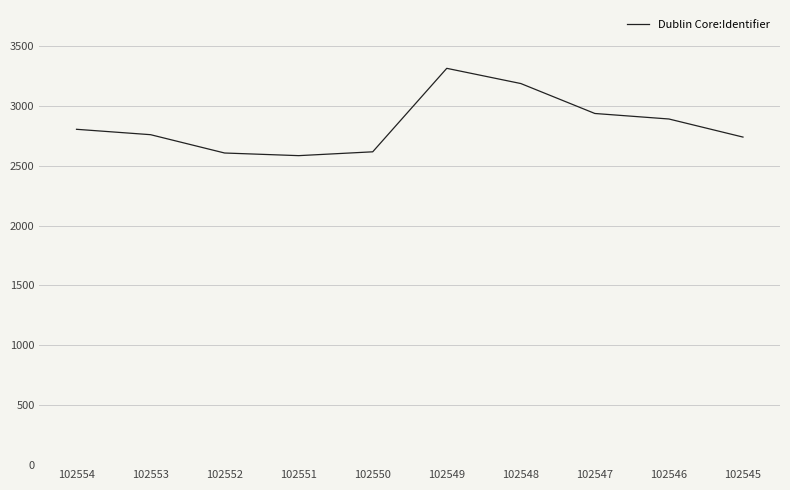

How many interior local peaks (higher than both neighbors) does the data have?

1